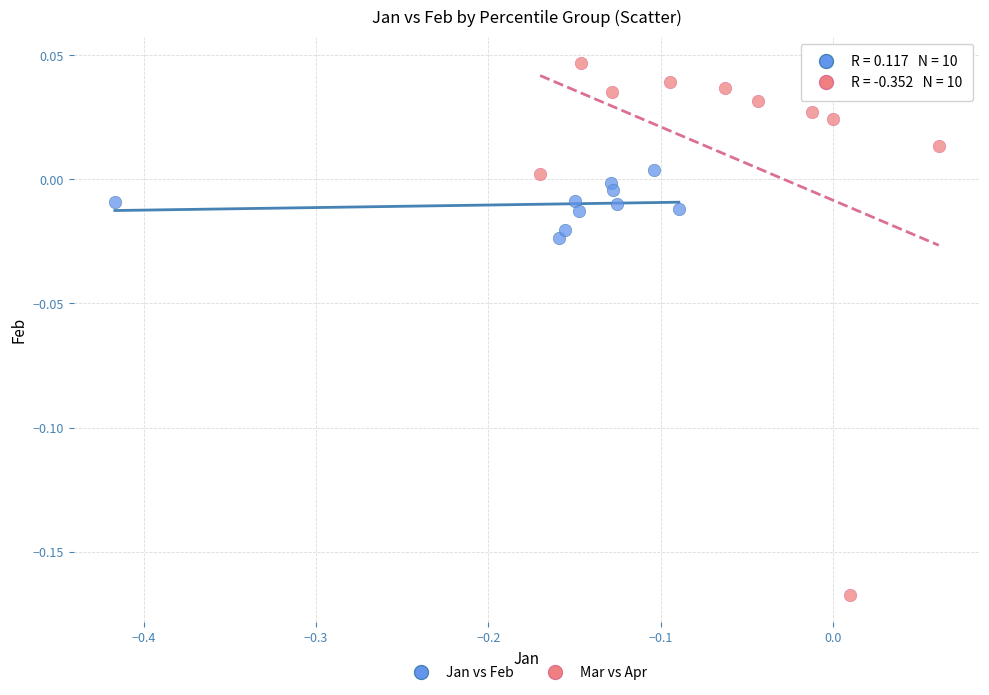

Which series reaches the maximum Y coordinate?

Mar vs Apr